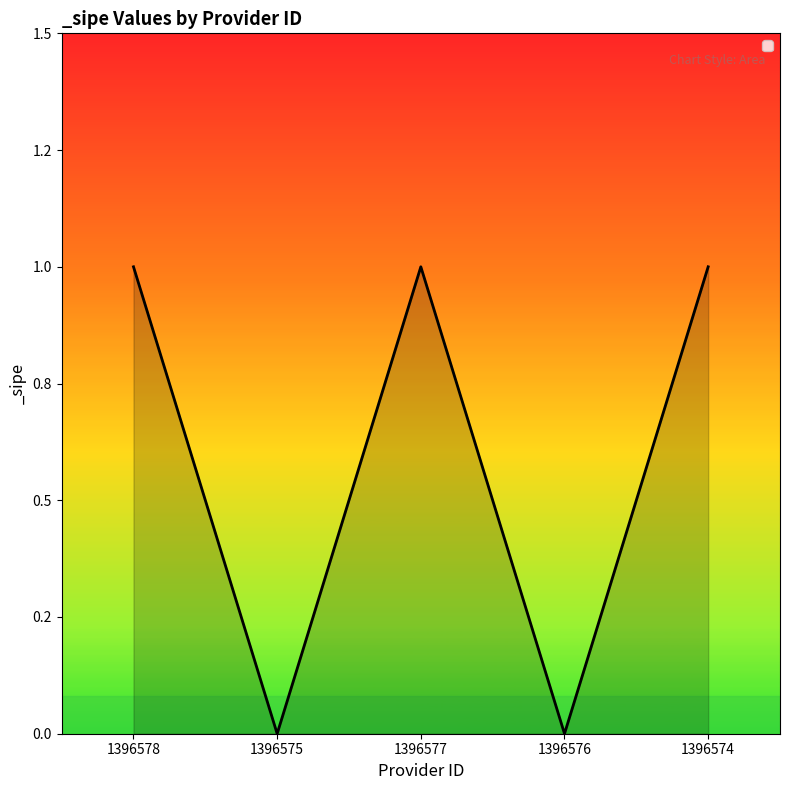

Is this an area chart (filled region under the line)?

Yes